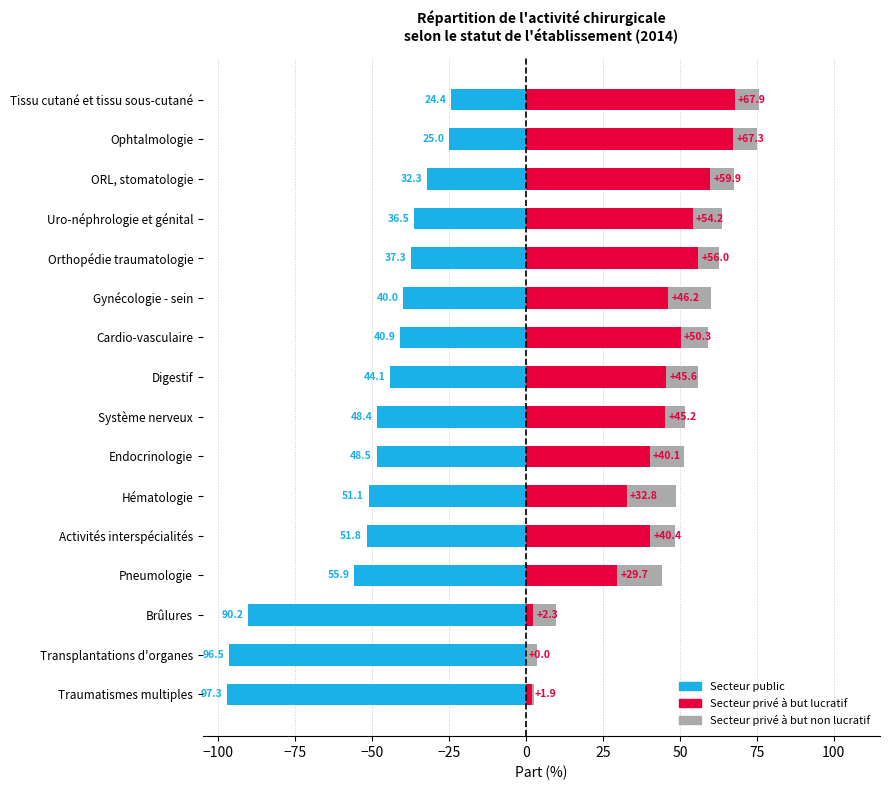

At how many categories does at least one series exceed 63?

2